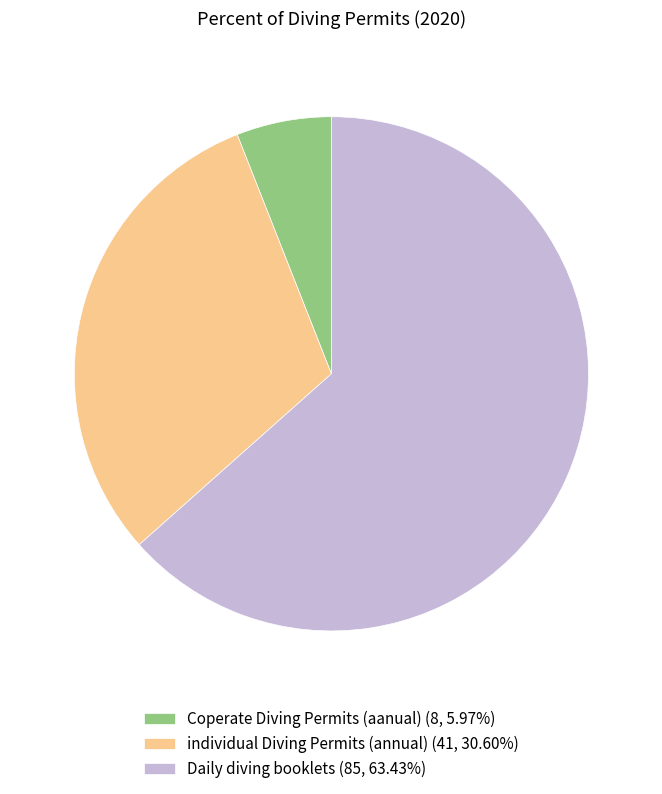

What is the ratio of the value at Daily diving booklets (85, 63.43%) to the value at Coperate Diving Permits (aanual) (8, 5.97%)?

10.6